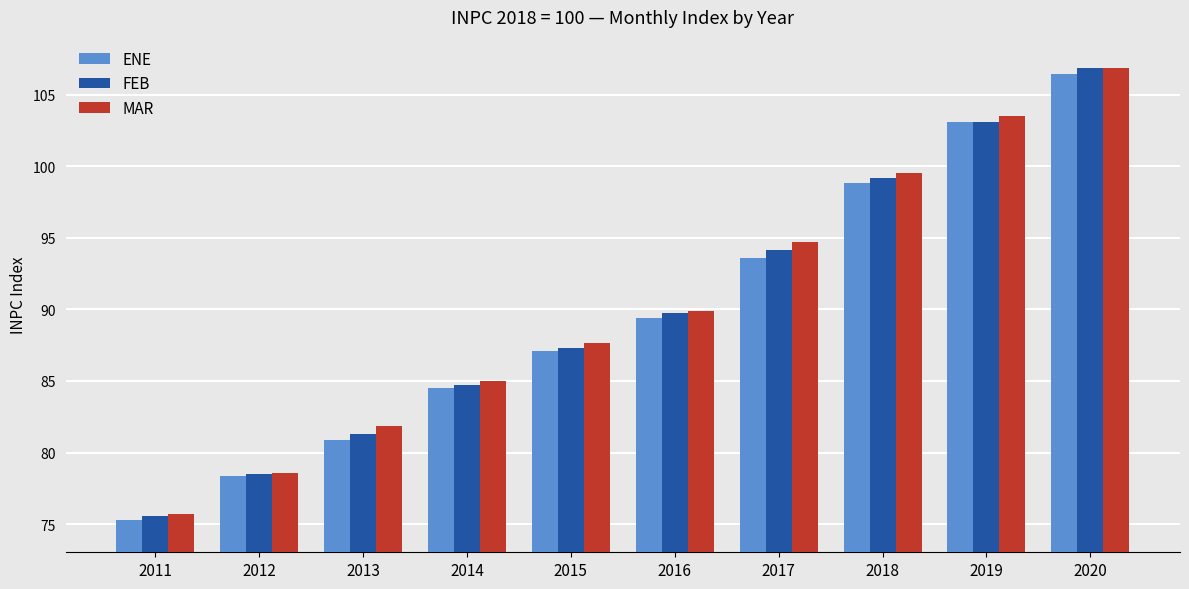

How many bars are there in total?

30